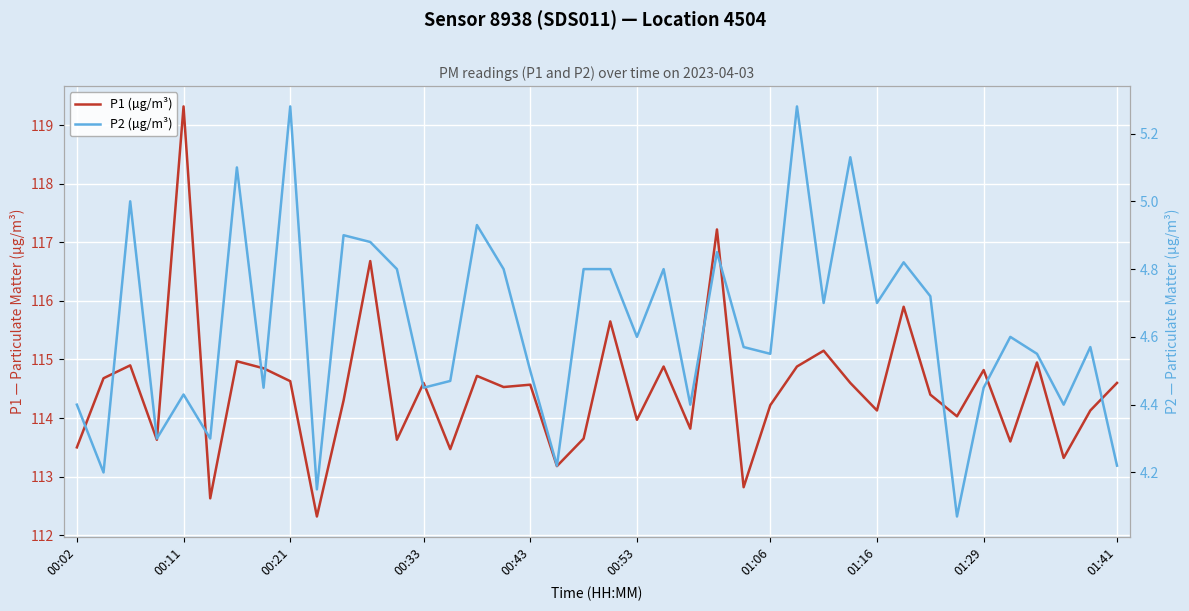

Count the number of categories in the chart.

40